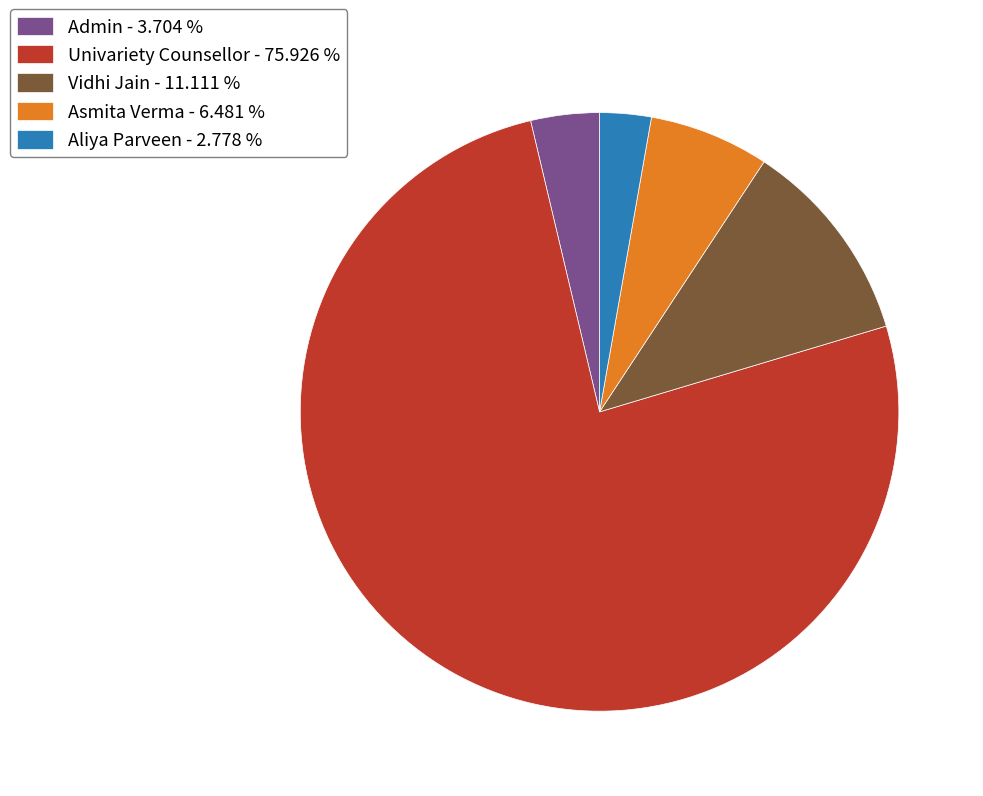

Combined, do Admin and Asmita Verma account for over 50%?

No